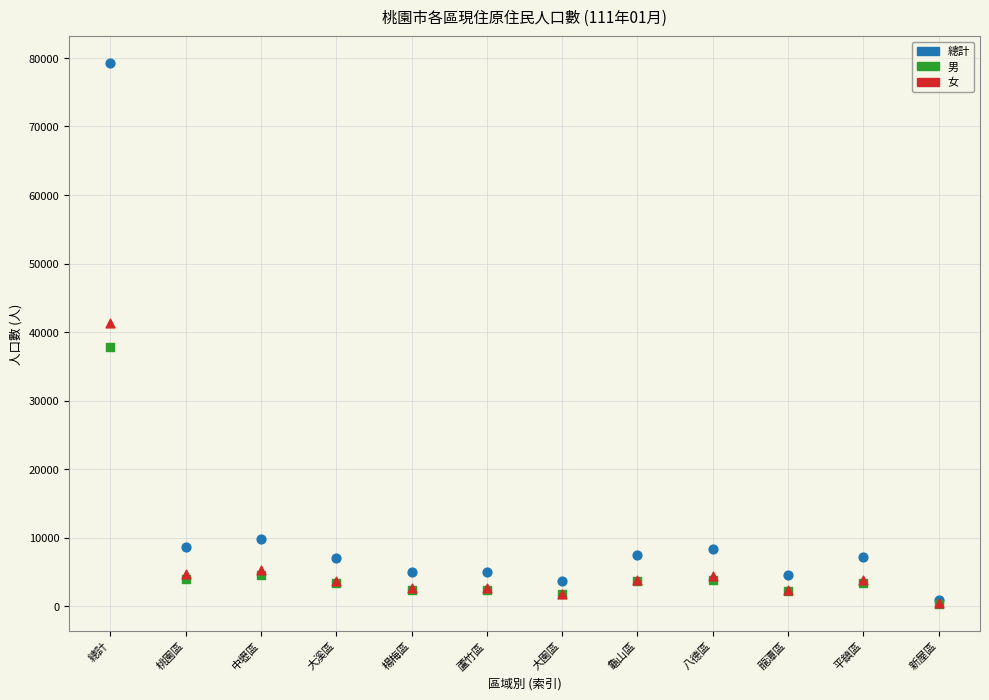

Which series contains the highest Y value?

總計